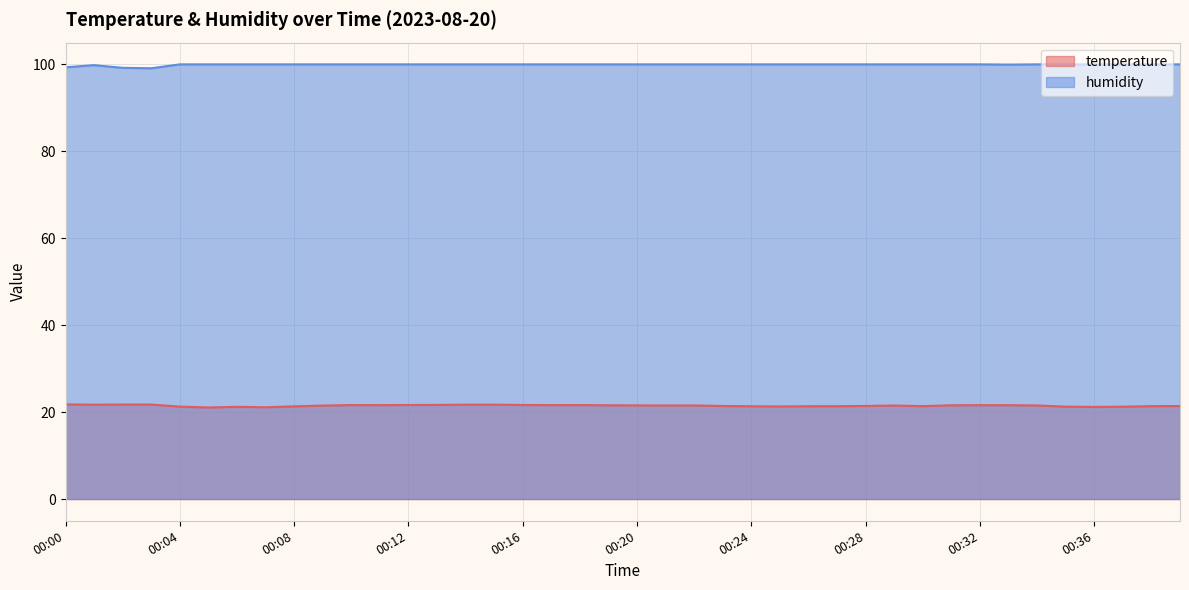

Reading left to right, extract all data points from this chart.

temperature: 00:00=21.8	00:01=21.7	00:02=21.7	00:03=21.7	00:04=21.3	00:05=21.1	00:06=21.2	00:07=21.1	00:08=21.3	00:09=21.5	00:10=21.6	00:11=21.6	00:12=21.6	00:13=21.6	00:15=21.7	00:15=21.7	00:16=21.6	00:17=21.6	00:18=21.6	00:19=21.6	00:20=21.6	00:21=21.5	00:22=21.5	00:23=21.4	00:24=21.3	00:25=21.3	00:26=21.4	00:27=21.4	00:28=21.4	00:29=21.5	00:30=21.4	00:31=21.6	00:32=21.6	00:33=21.6	00:34=21.5	00:35=21.3	00:36=21.2	00:37=21.2	00:38=21.4	00:39=21.4
humidity: 00:00=99.3	00:01=99.8	00:02=99.2	00:03=99.1	00:04=100.0	00:05=100.0	00:06=100.0	00:07=100.0	00:08=100.0	00:09=100.0	00:10=100.0	00:11=100.0	00:12=100.0	00:13=100.0	00:15=100.0	00:15=100.0	00:16=100.0	00:17=100.0	00:18=100.0	00:19=100.0	00:20=100.0	00:21=100.0	00:22=100.0	00:23=100.0	00:24=100.0	00:25=100.0	00:26=100.0	00:27=100.0	00:28=100.0	00:29=100.0	00:30=100.0	00:31=100.0	00:32=100.0	00:33=100.0	00:34=100.0	00:35=100.0	00:36=100.0	00:37=100.0	00:38=100.0	00:39=100.0